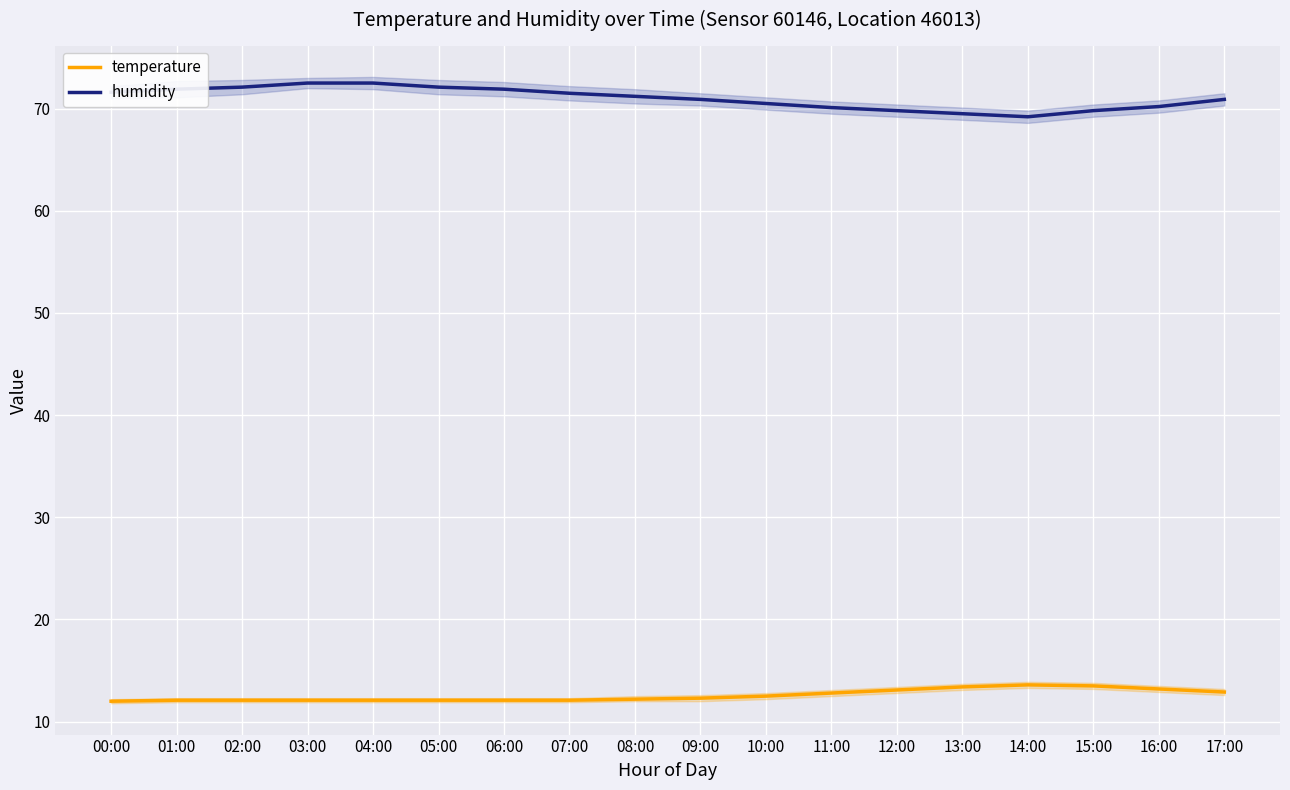

What is the highest value of the humidity series?

72.5